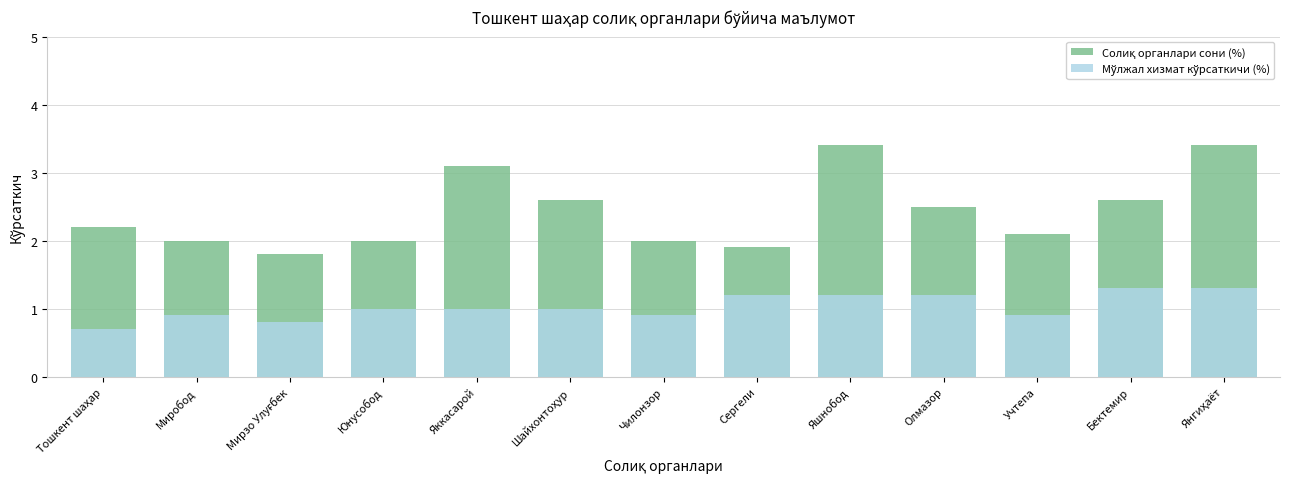

Reading left to right, transcribe all the data shown in this chart.

Солиқ органлари сони (%): Тошкент шаҳар=2.2	Миробод=2.0	Мирзо Улуғбек=1.8	Юнусобод=2.0	Яккасарой=3.1	Шайхонтоҳур=2.6	Чилонзор=2.0	Сергели=1.9	Яшнобод=3.4	Олмазор=2.5	Учтепа=2.1	Бектемир=2.6	Янгиҳаёт=3.4
Мўлжал хизмат кўрсаткичи (%): Тошкент шаҳар=0.7	Миробод=0.9	Мирзо Улуғбек=0.8	Юнусобод=1.0	Яккасарой=1.0	Шайхонтоҳур=1.0	Чилонзор=0.9	Сергели=1.2	Яшнобод=1.2	Олмазор=1.2	Учтепа=0.9	Бектемир=1.3	Янгиҳаёт=1.3